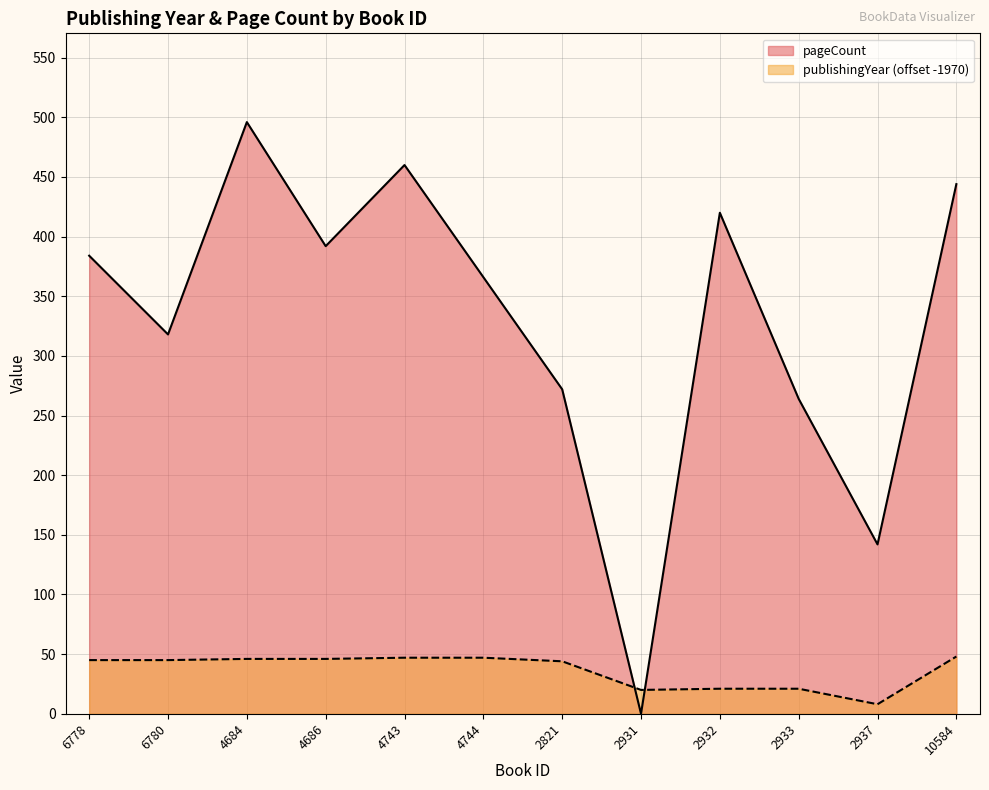

What is the label of the 7th point from the right?

4744